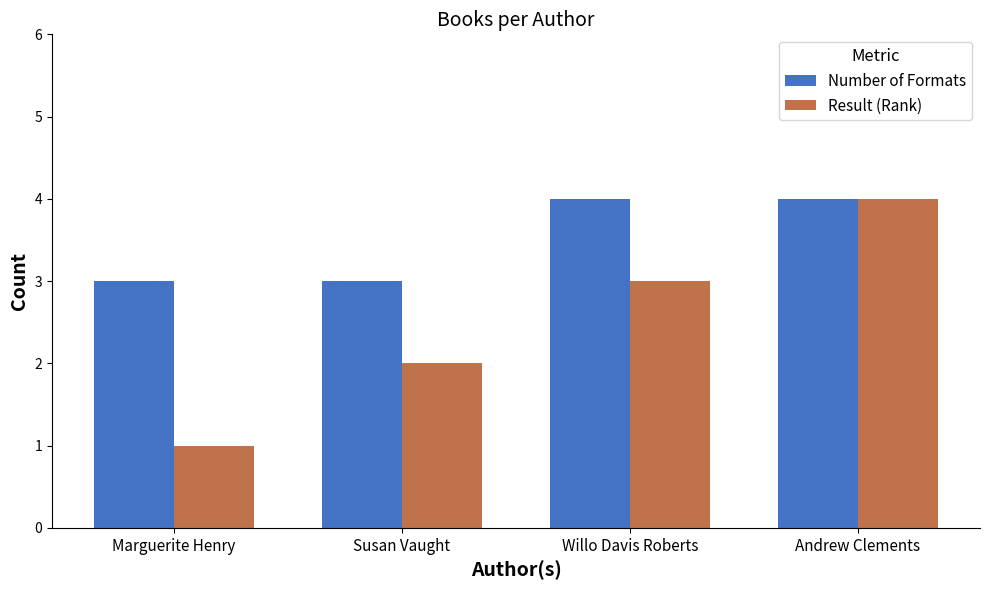

What is the sum of the Result (Rank) values at Marguerite Henry and Andrew Clements?

5